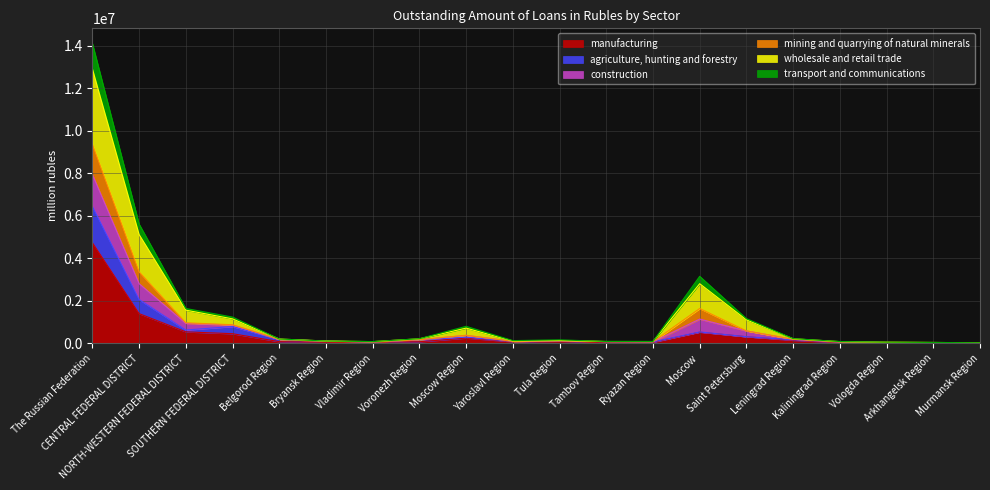

In wholesale and retail trade, how many points are higher than both neighbors (excluding endpoints)?

3